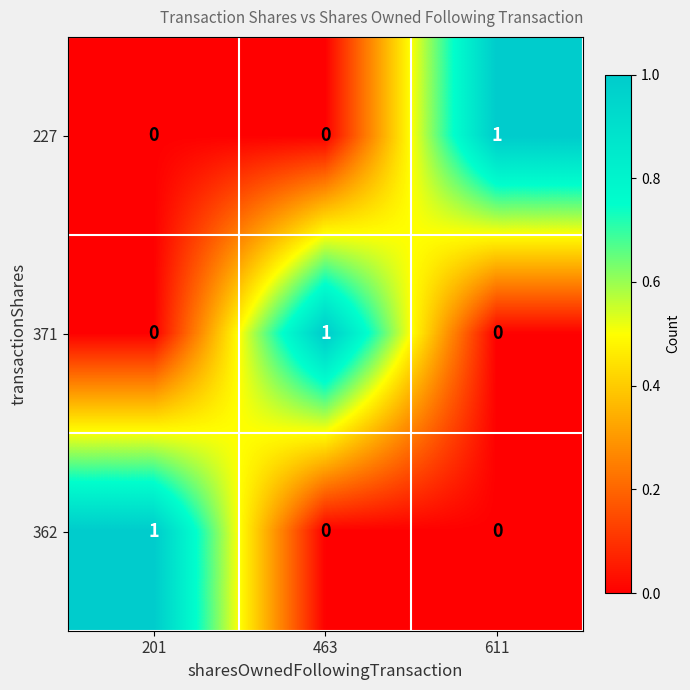

The value of 227 at 611 is 2. True or false?

False